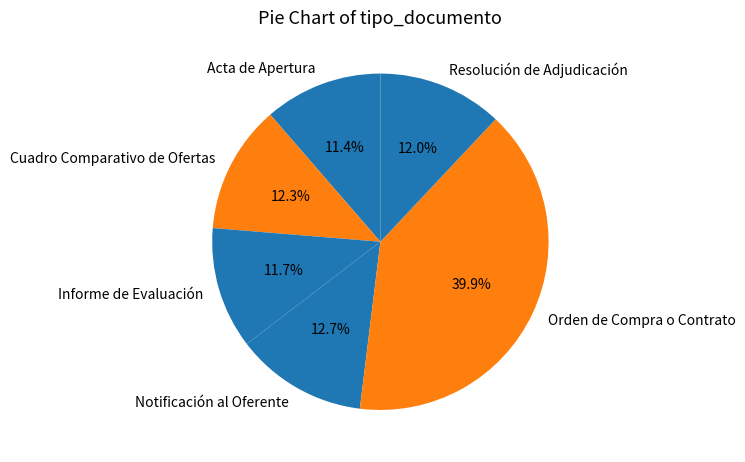

To the nearest percent, what is the combined percentage of Orden de Compra o Contrato and Resolución de Adjudicación?

52%